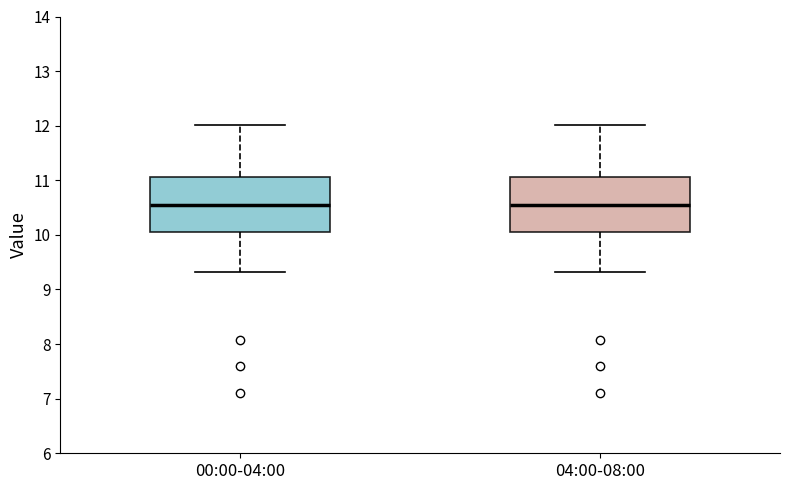

Reading left to right, read every box against the y-axis: the position of its median line, the range the box covers, and the ends of its whiskers. The values are not printed on the chart, so give them approximately, as read against the axis.

00:00-04:00: median 10.6, box 10.1 to 11.1, whiskers 9.3 to 12.0
04:00-08:00: median 10.6, box 10.1 to 11.1, whiskers 9.3 to 12.0